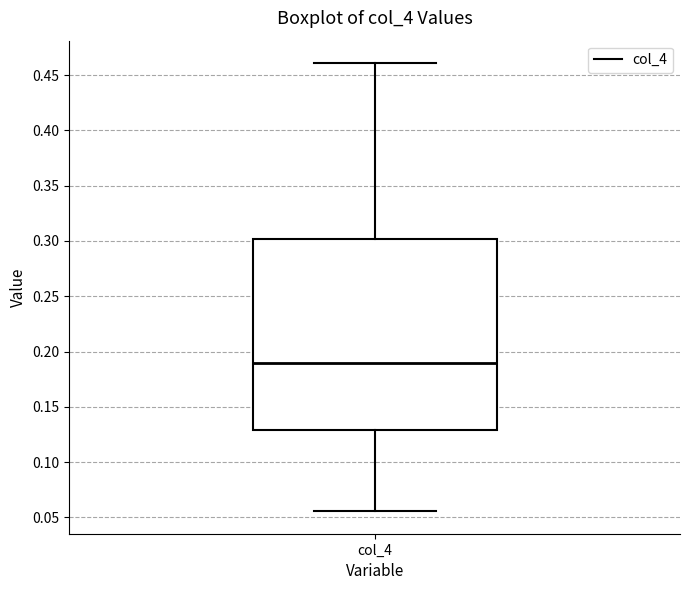

Transcribe this box plot: give where the median line is, the range the box spans, and where the two whiskers end, as read against the y-axis. The values are not printed on the chart, so give them approximately, as read against the axis.

median 0.190, box 0.130 to 0.300, whiskers 0.055 to 0.460